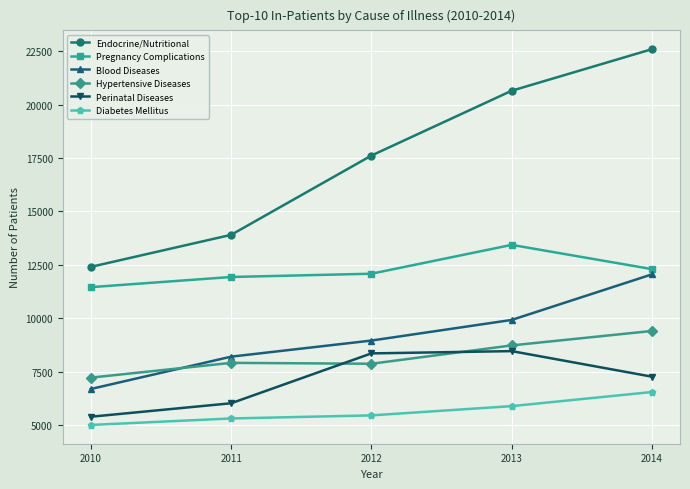

What is the spread (max minus min) of values at 2010?

7402